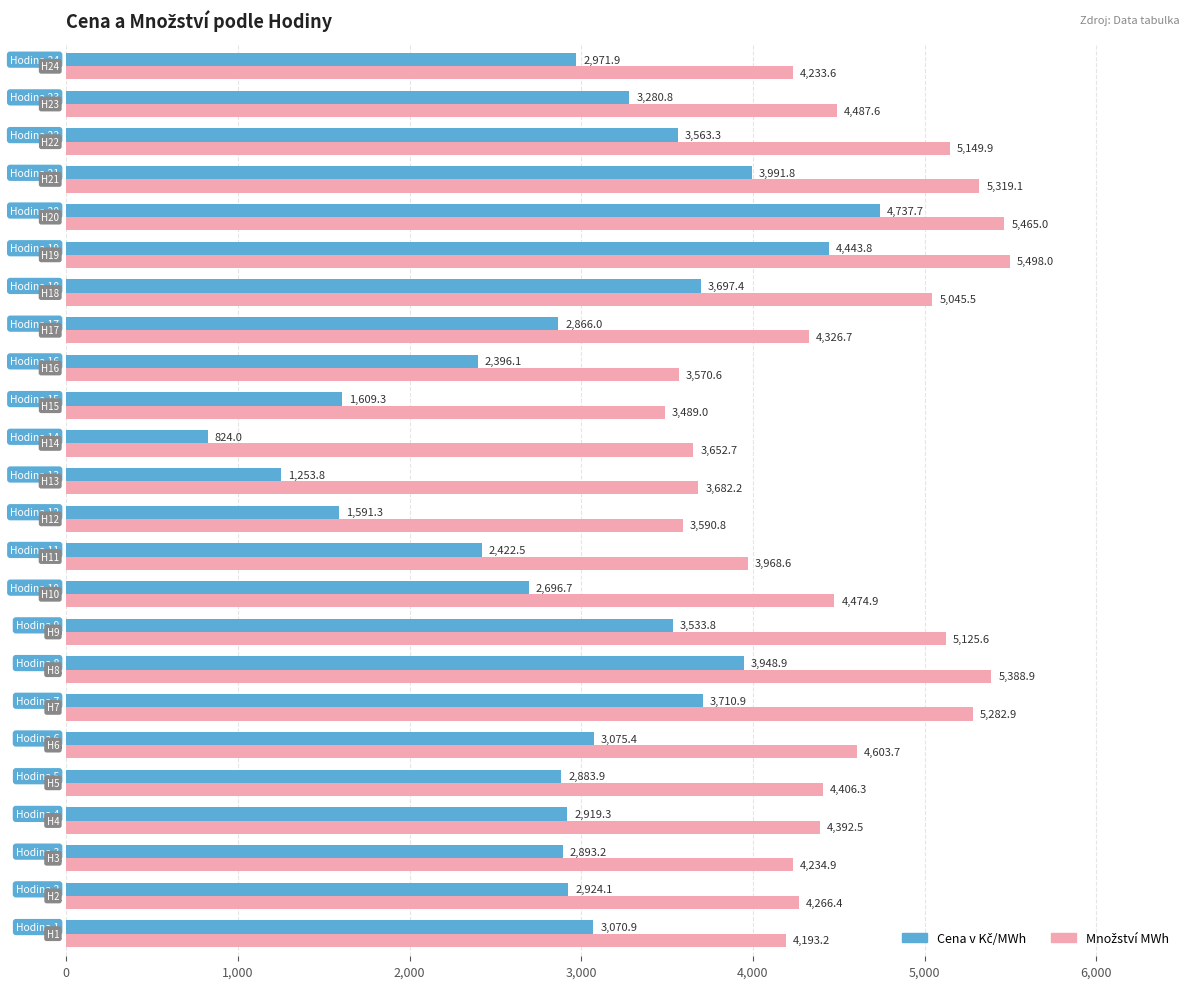

Which label corresponds to the largest value in the chart?

19